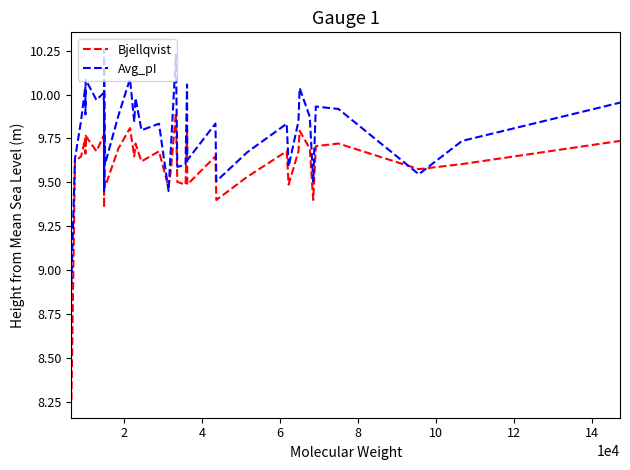

Rank the series by their average value, from highest to lowest.

Avg_pI, Bjellqvist